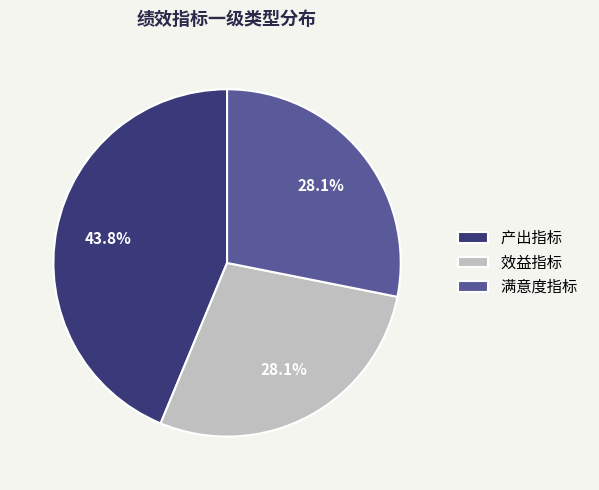

Which has a higher value, 满意度指标 or 产出指标?

产出指标